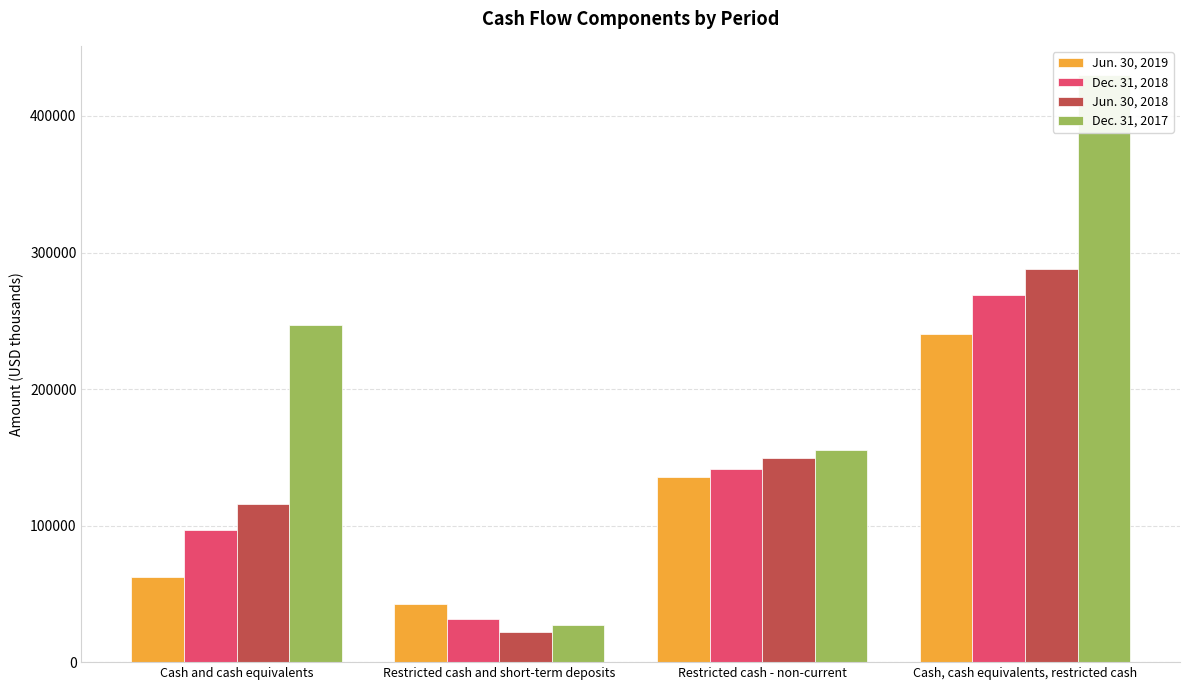

How many data points in Dec. 31, 2017 are less than 246954?

2